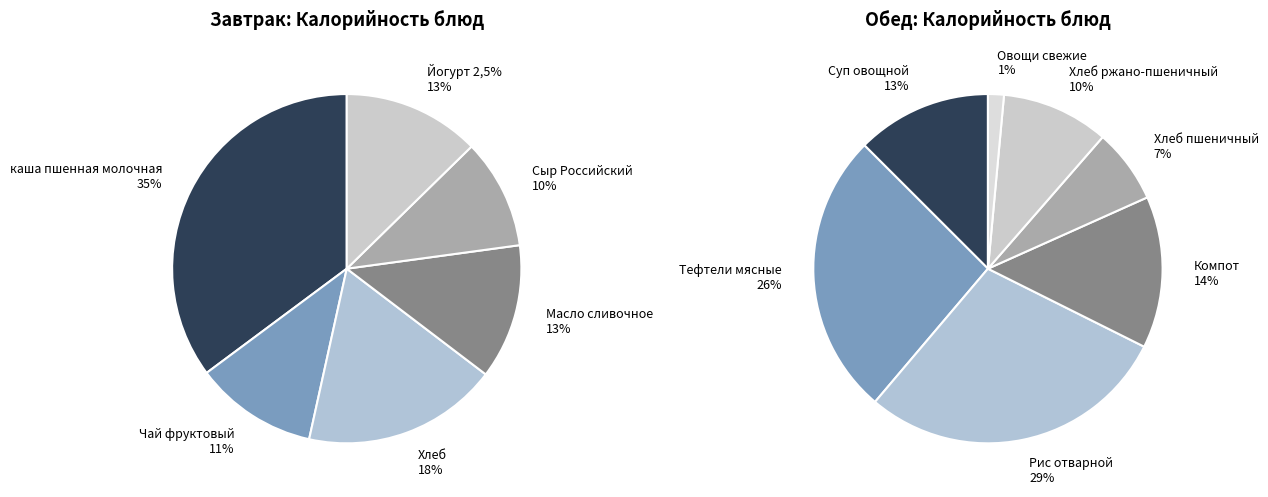

To the nearest percent, what is the difference between the largest and smallest slice percentages?

25%